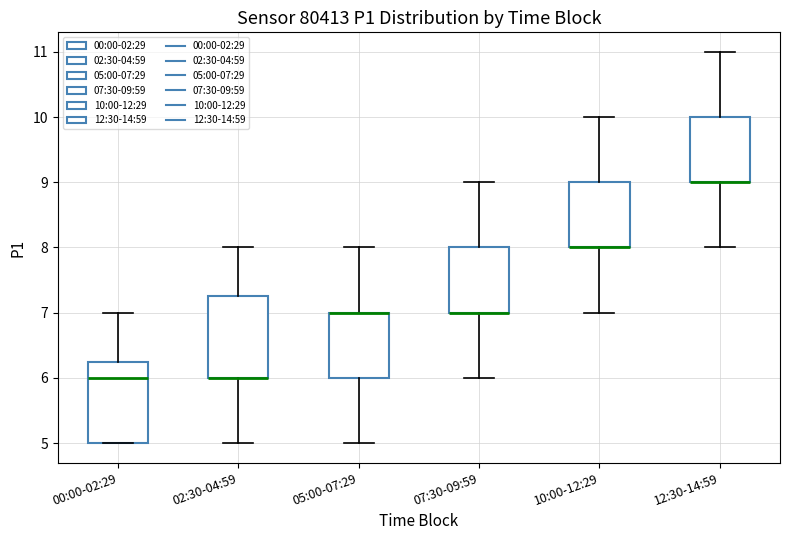

Reading left to right, read every box against the y-axis: the position of its median line, the range the box covers, and the ends of its whiskers. The values are not printed on the chart, so give them approximately, as read against the axis.

00:00-02:29: median 6.0, box 5.0 to 6.3, whiskers 5.0 to 7.0
02:30-04:59: median 6.0 (drawn on the box's lower edge), box 6.0 to 7.3, whiskers 5.0 to 8.0
05:00-07:29: median 7.0 (drawn on the box's upper edge), box 6.0 to 7.0, whiskers 5.0 to 8.0
07:30-09:59: median 7.0 (drawn on the box's lower edge), box 7.0 to 8.0, whiskers 6.0 to 9.0
10:00-12:29: median 8.0 (drawn on the box's lower edge), box 8.0 to 9.0, whiskers 7.0 to 10.0
12:30-14:59: median 9.0 (drawn on the box's lower edge), box 9.0 to 10.0, whiskers 8.0 to 11.0